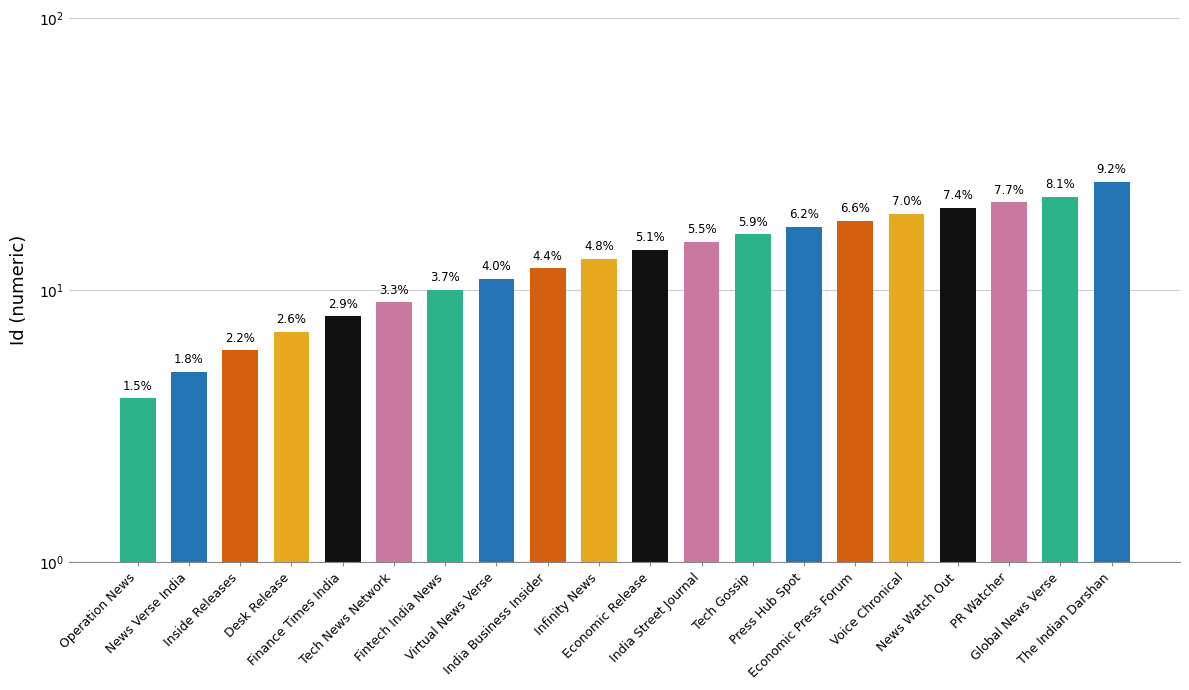

List the labels in order of value, largest first.

The Indian Darshan, Global News Verse, PR Watcher, News Watch Out, Voice Chronical, Economic Press Forum, Press Hub Spot, Tech Gossip, India Street Journal, Economic Release, Infinity News, India Business Insider, Virtual News Verse, Fintech India News, Tech News Network, Finance Times India, Desk Release, Inside Releases, News Verse India, Operation News